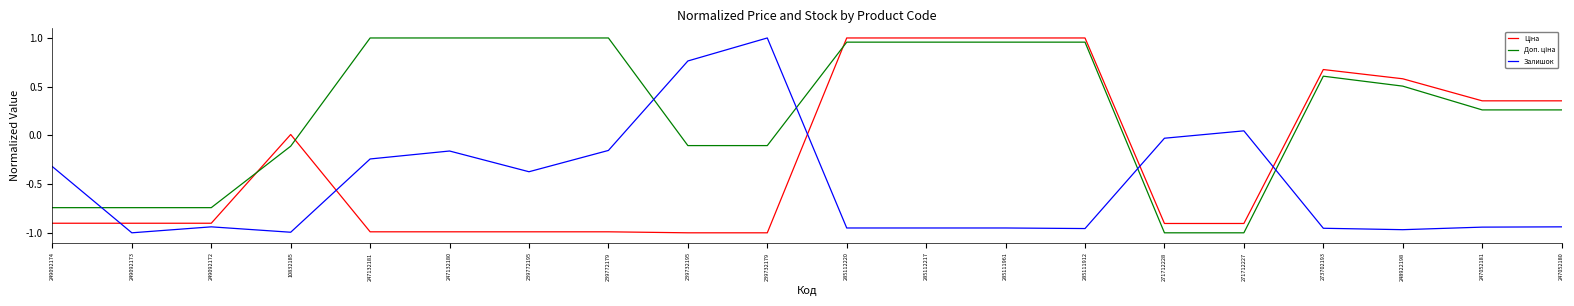

Count the number of categories in the chart.

20